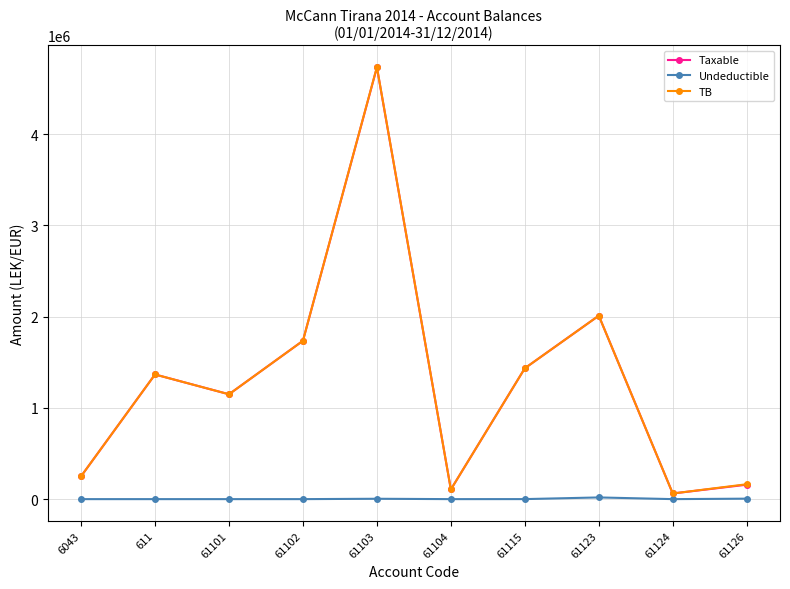

Where is the first local maximum for TB?

611